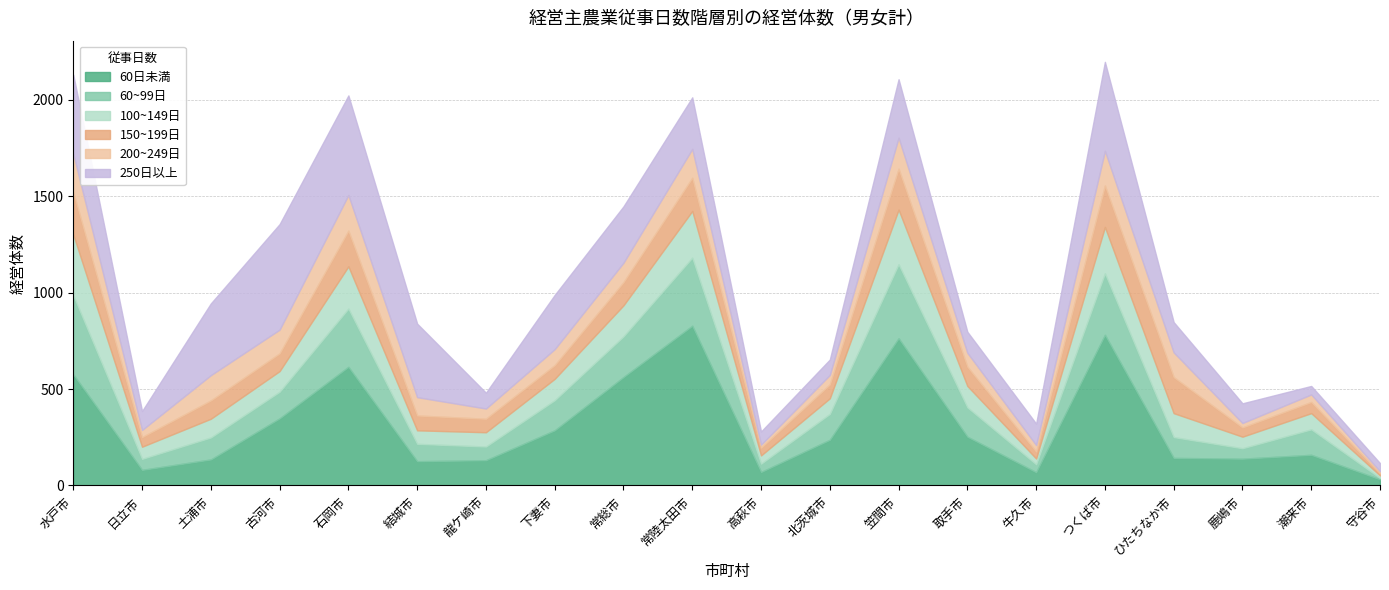

What is the value of the 150~199日 point at the 17th from the left?

187